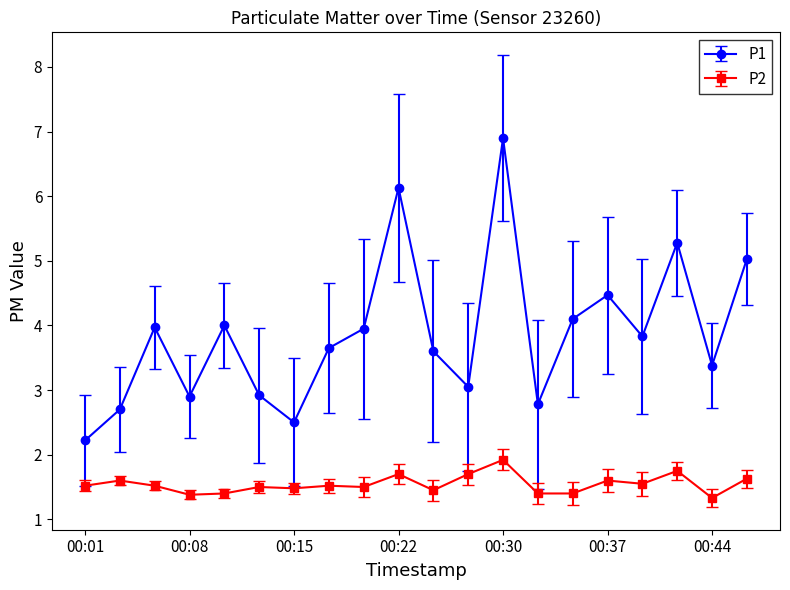

Which series has the widest spread of values?

P1